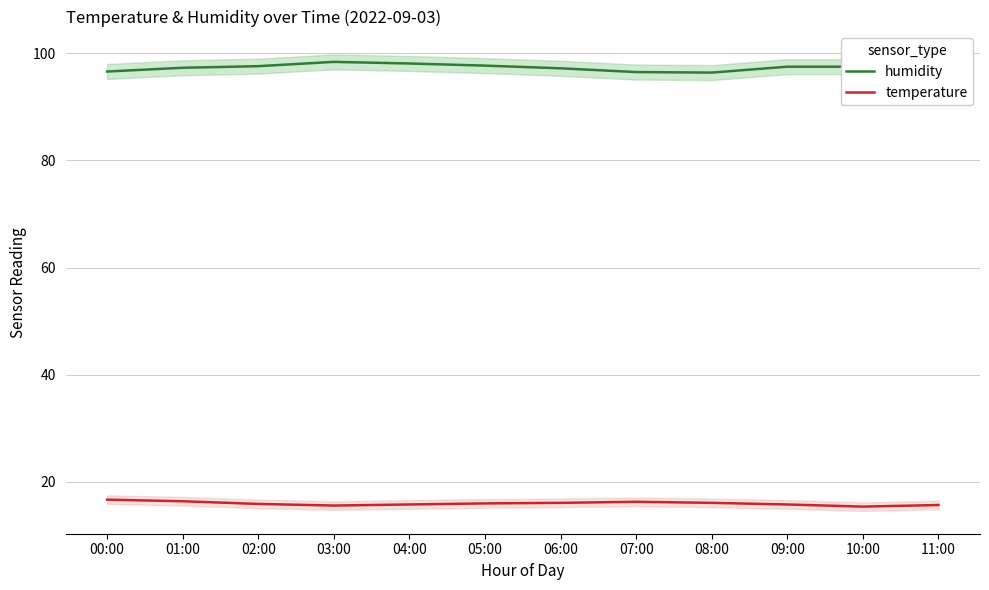

True or false: temperature and humidity cross at least once.

False